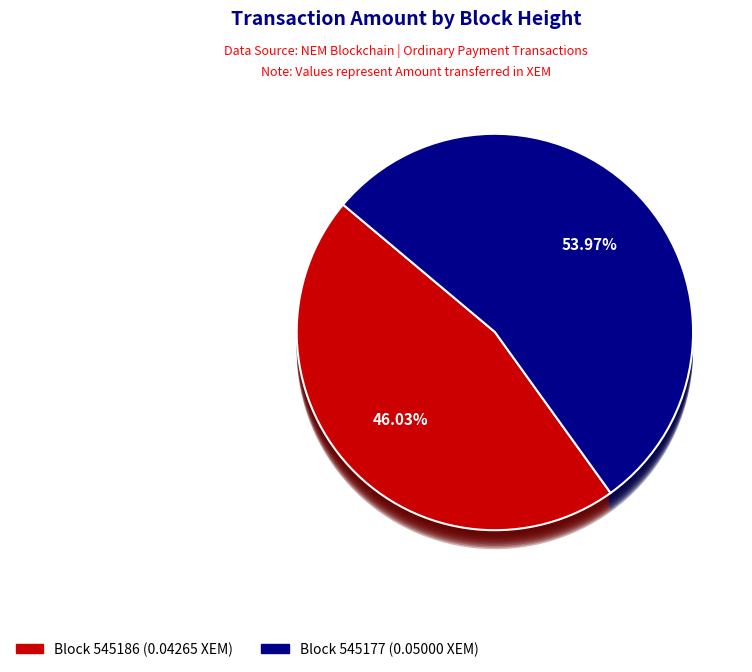

Combined, do 545177 and 545186 account for over 50%?

Yes